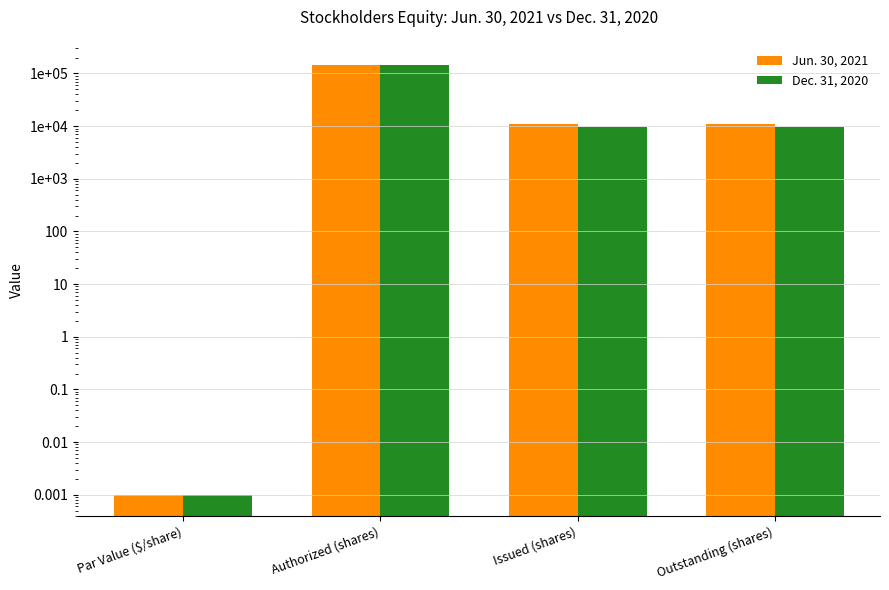

How many bars are there in total?

8